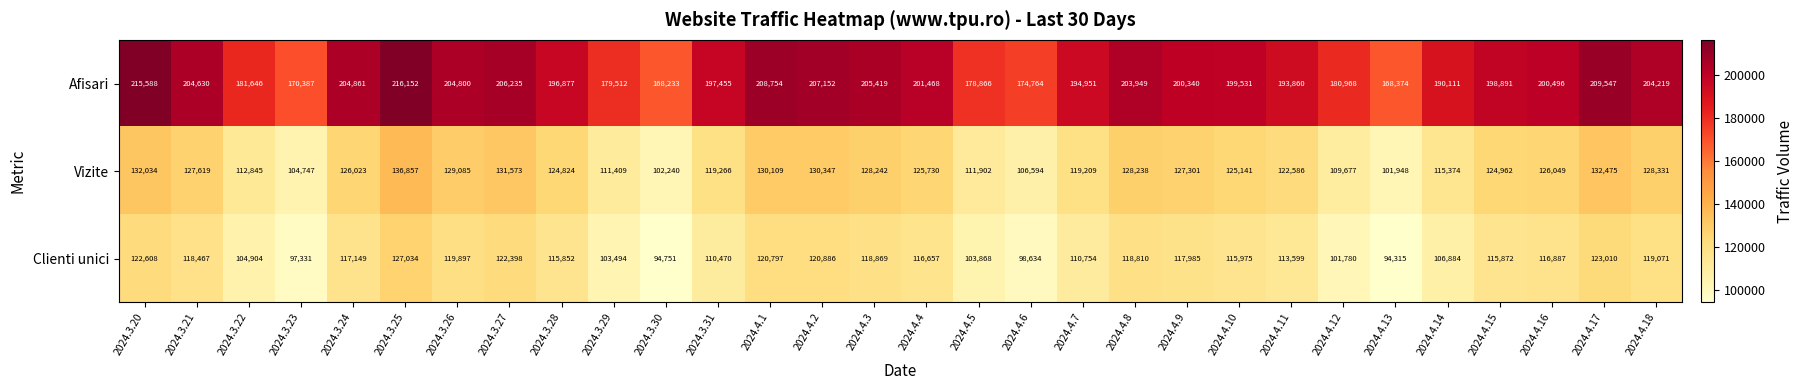

How many data points does each series have?

30